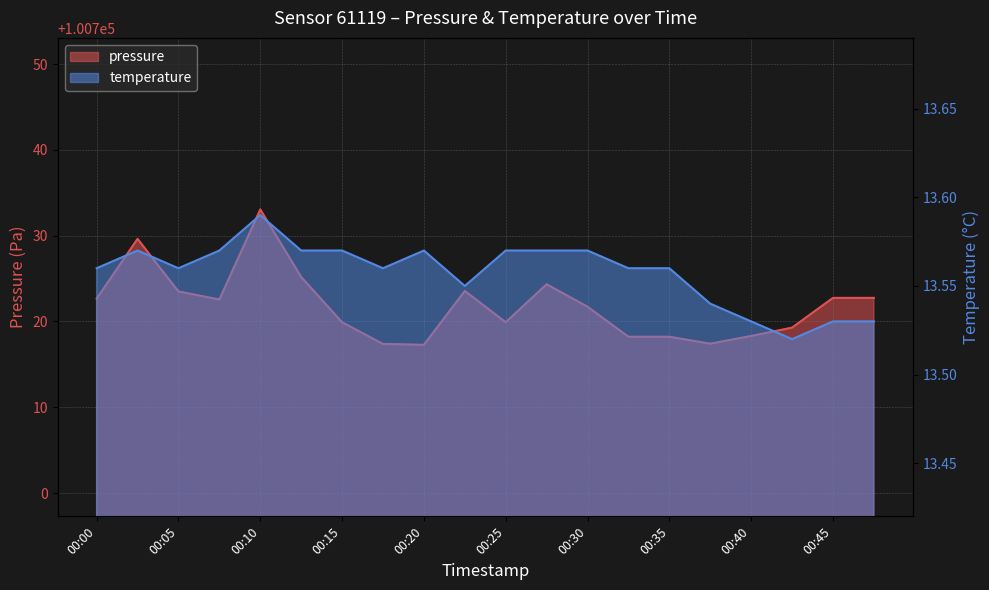

The value of temperature at 00:32 is 13.6. True or false?

True